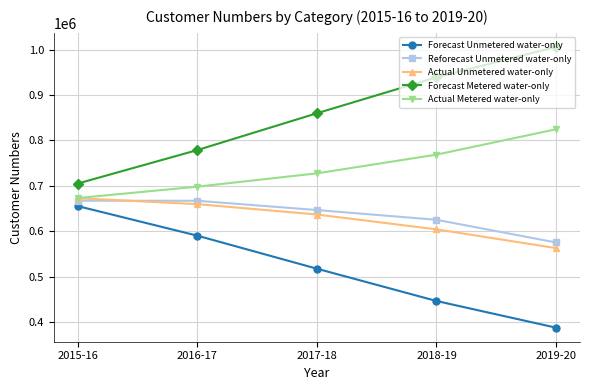

What is the spread (max minus min) of values at 2018-19?

492721